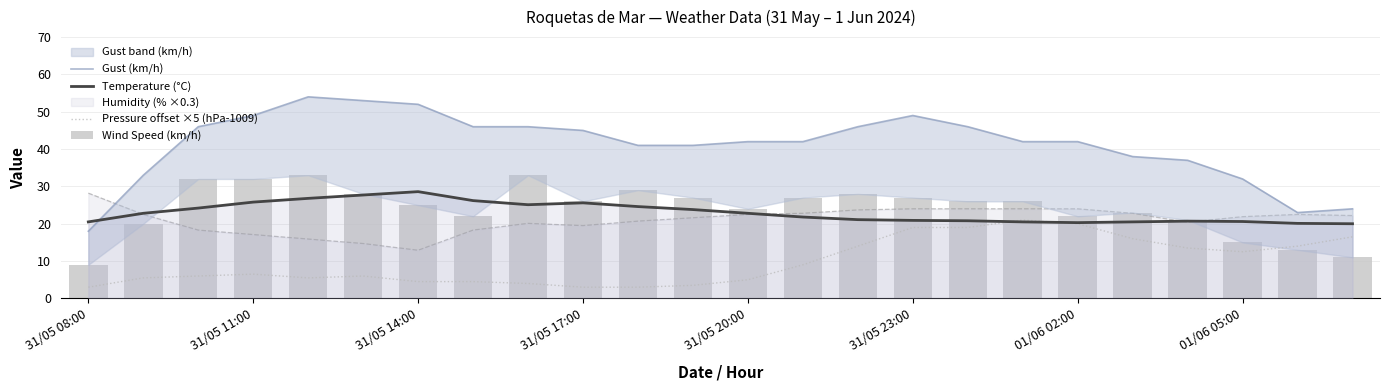

Does the chart contain any negative values?

No